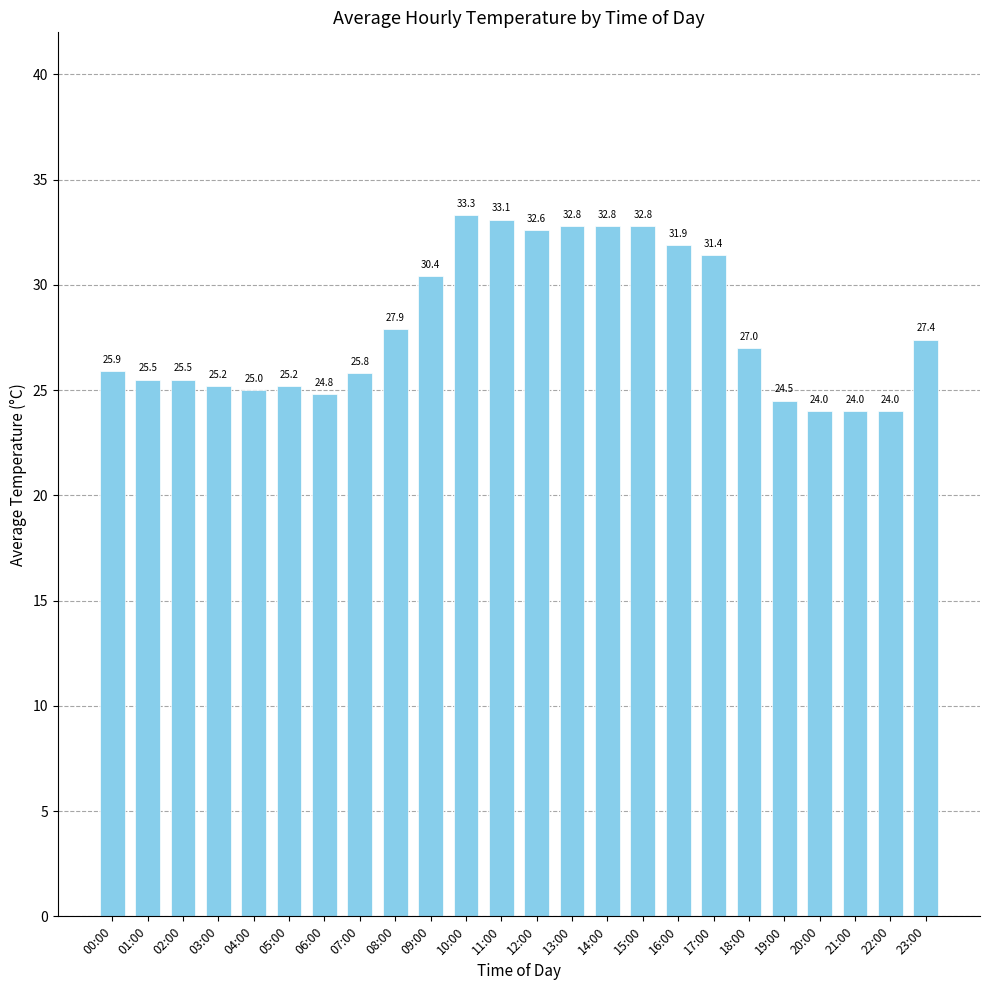

What is the difference between the maximum and second lowest values?

9.3